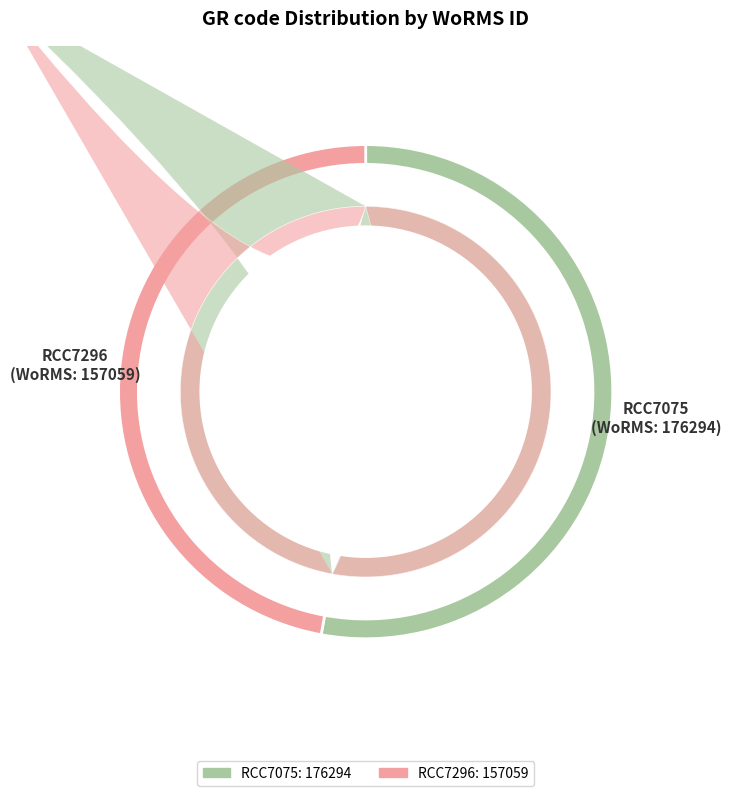

Is it true that RCC7296 is 47% of the pie?

True